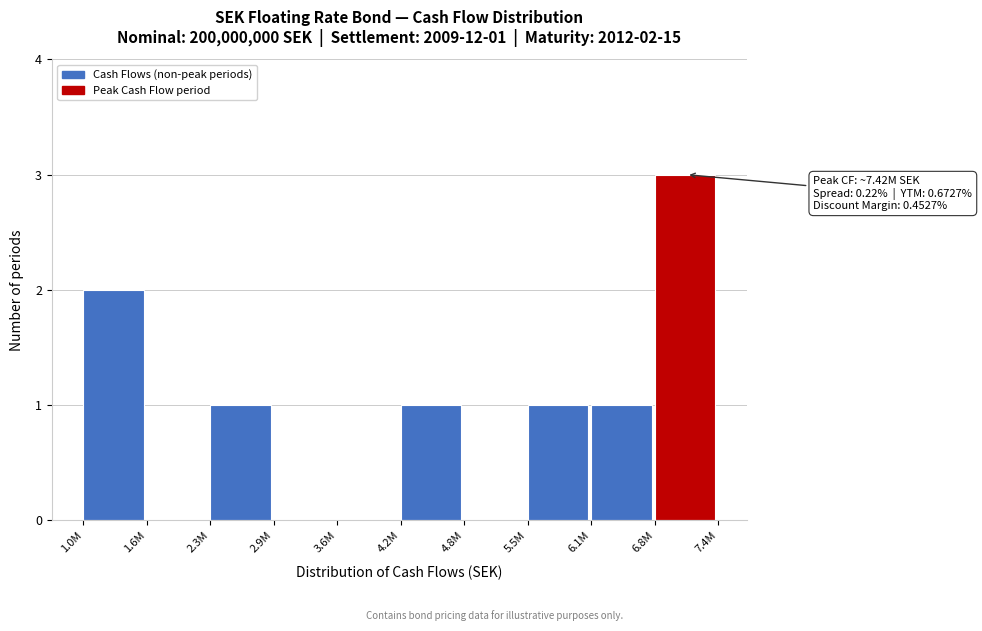

Reading left to right, transcribe all the data shown in this chart.

1.0M=2	1.6M=0	2.3M=1	2.9M=0	3.6M=0	4.2M=1	4.8M=0	5.5M=1	6.1M=1	6.8M=3